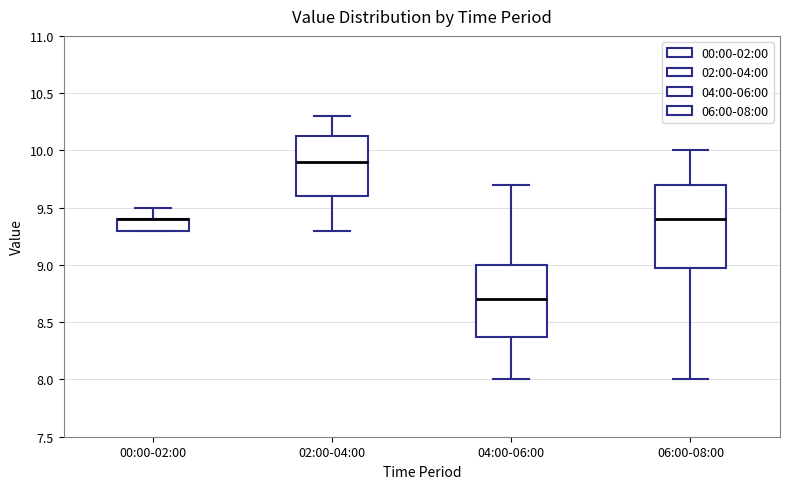

Where does the upper whisker of the box for 00:00-02:00 end on the y-axis? The values are not printed on the chart, so give them approximately, as read against the axis.

9.50